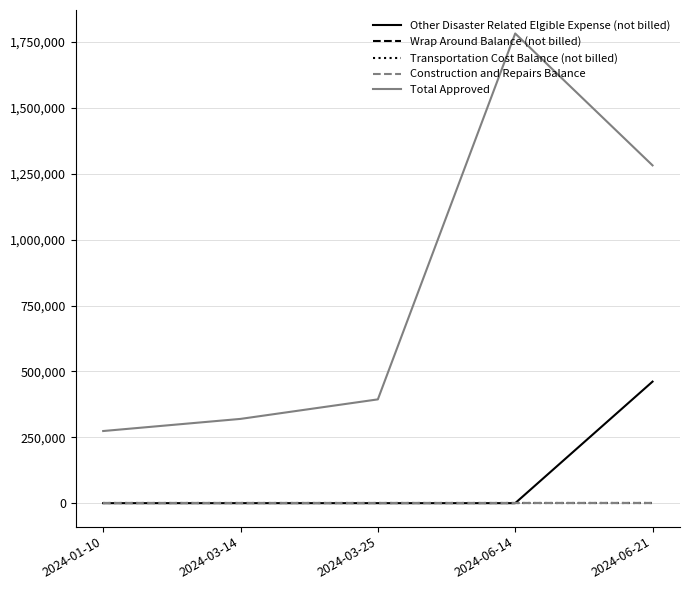

Is this an area chart (filled region under the line)?

No